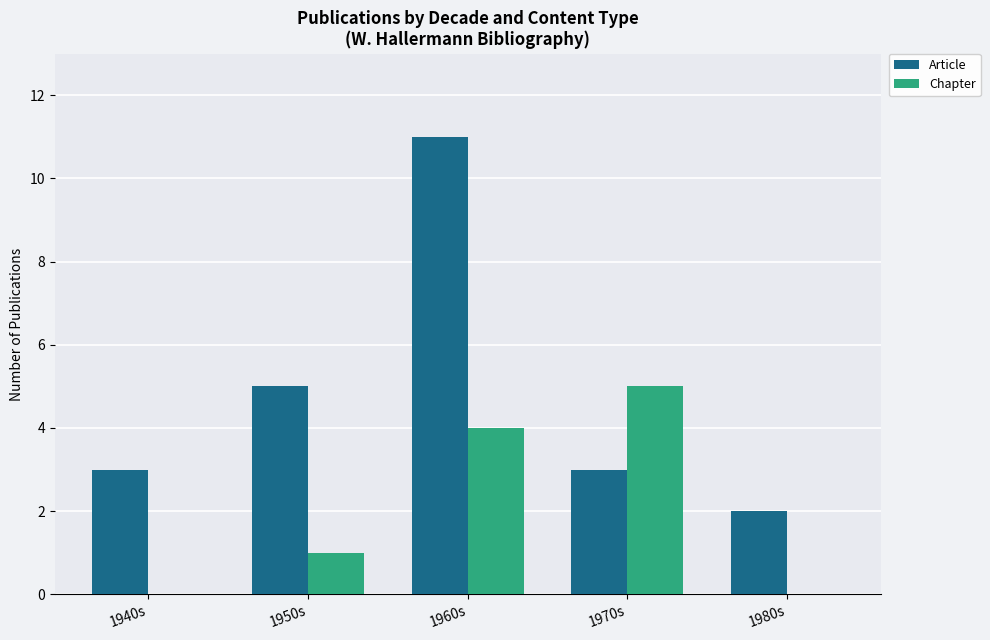

Between 1950s and 1960s, which series saw the biggest shift?

Article